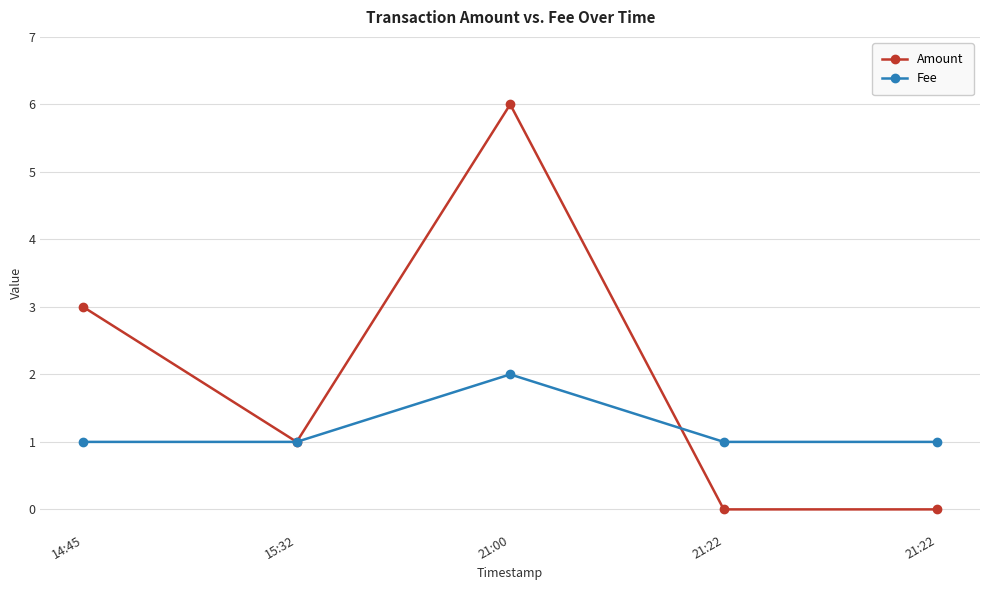

Reading left to right, transcribe all the data shown in this chart.

Amount: 14:45=3	15:32=1	21:00=6	21:22=0	21:22=0
Fee: 14:45=1	15:32=1	21:00=2	21:22=1	21:22=1